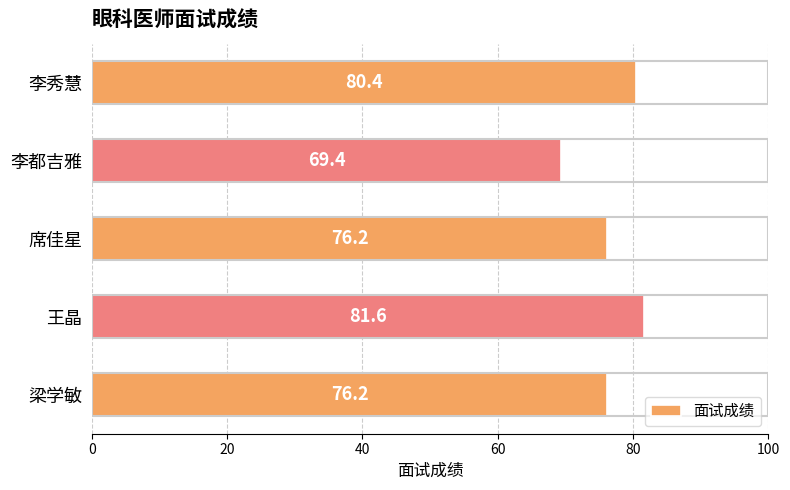

At which category does the chart reach its minimum across all series?

李都吉雅